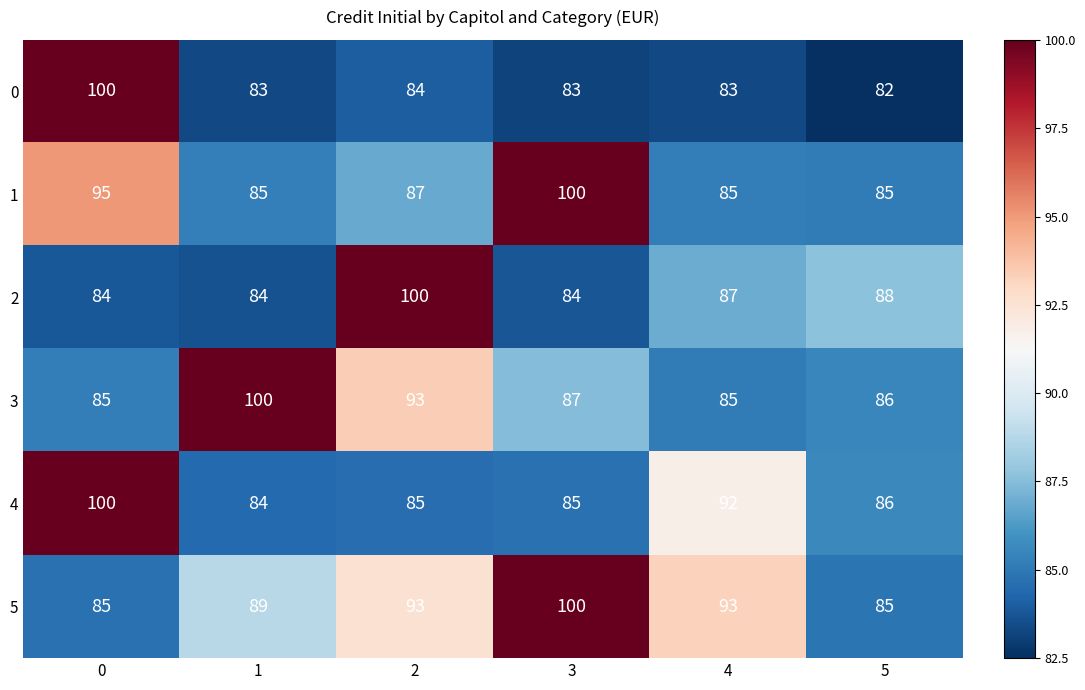

Which series has the widest spread of values?

0